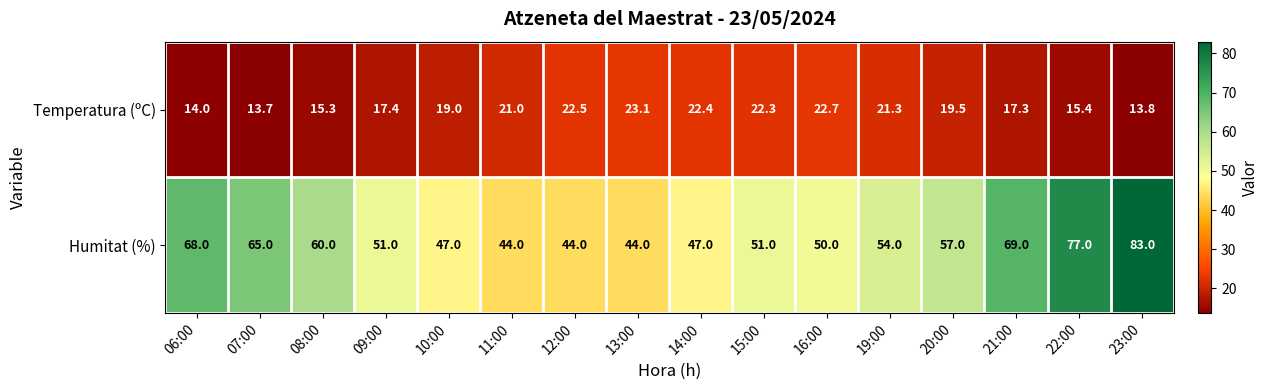

What is the maximum value shown in the chart?

83.0